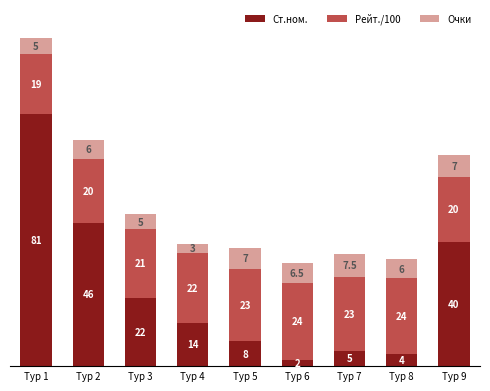

At which category is the sum across all series the highest?

Тур 1